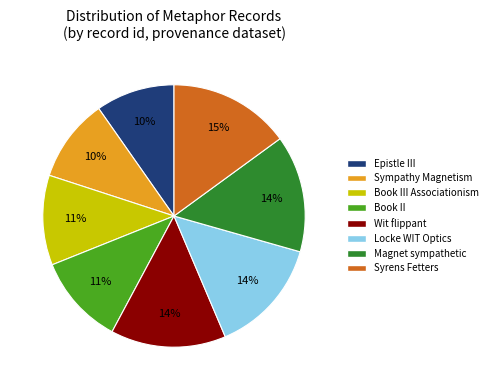

To the nearest percent, what is the difference between the largest and smallest slice percentages?

5%